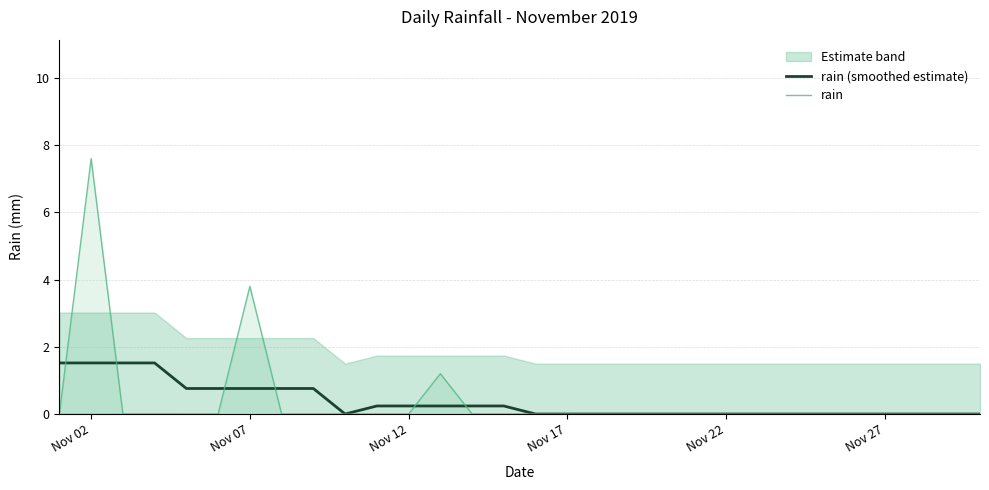

True or false: rain has a value of 0.0 at Nov 27.

True